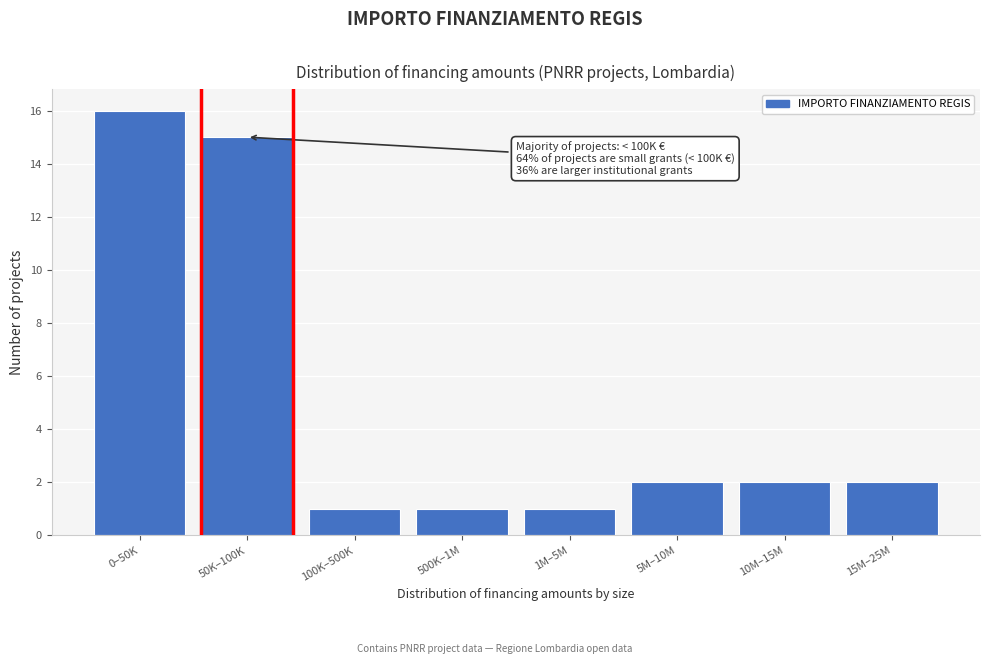

Reading left to right, extract all data points from this chart.

0–50K=16	50K–100K=15	100K–500K=1	500K–1M=1	1M–5M=1	5M–10M=2	10M–15M=2	15M–25M=2